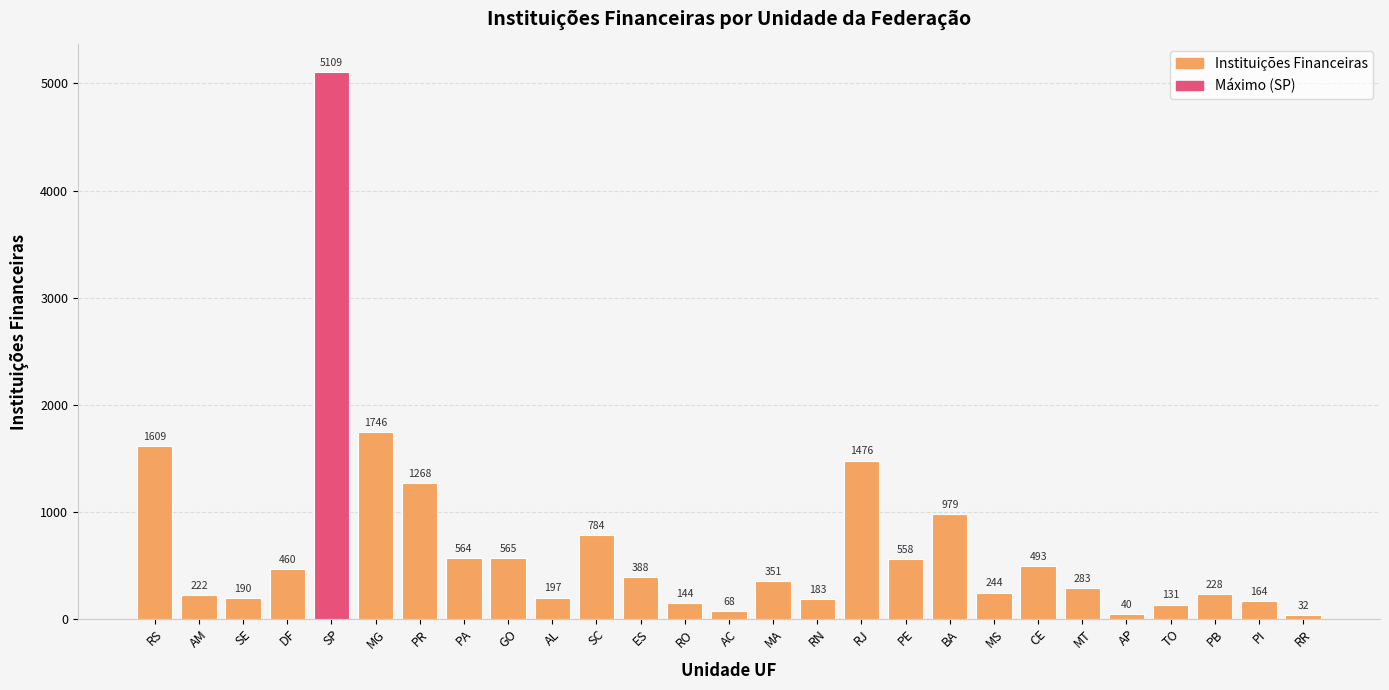

Reading left to right, list all the values displayed in this chart.

RS=1609	AM=222	SE=190	DF=460	SP=5109	MG=1746	PR=1268	PA=564	GO=565	AL=197	SC=784	ES=388	RO=144	AC=68	MA=351	RN=183	RJ=1476	PE=558	BA=979	MS=244	CE=493	MT=283	AP=40	TO=131	PB=228	PI=164	RR=32